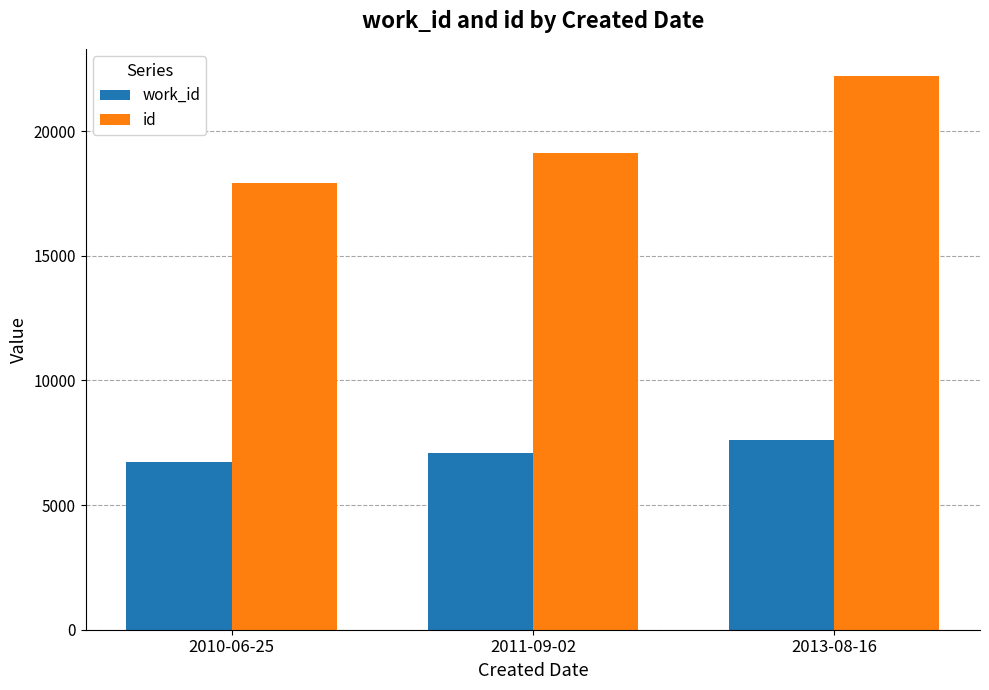

Is it true that work_id equals 6729 at 2010-06-25?

True